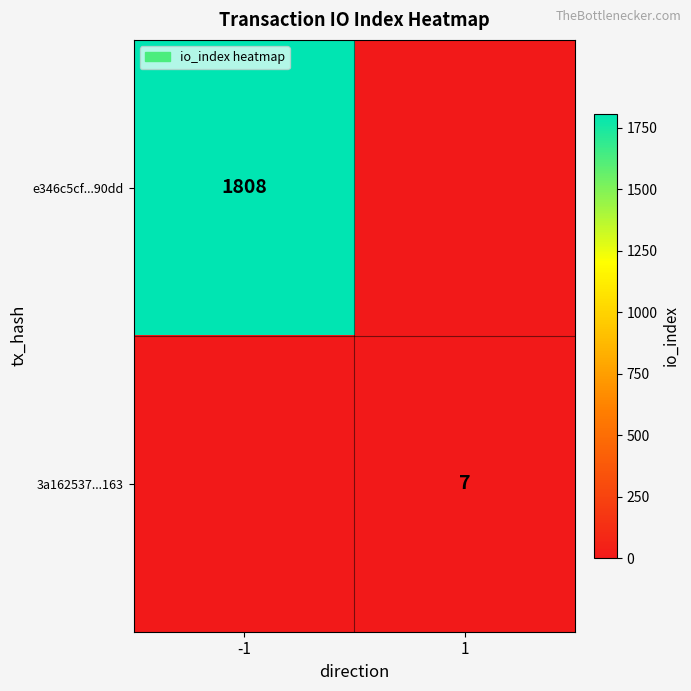

The 3a162537...163 series shows 2 at 1. True or false?

False